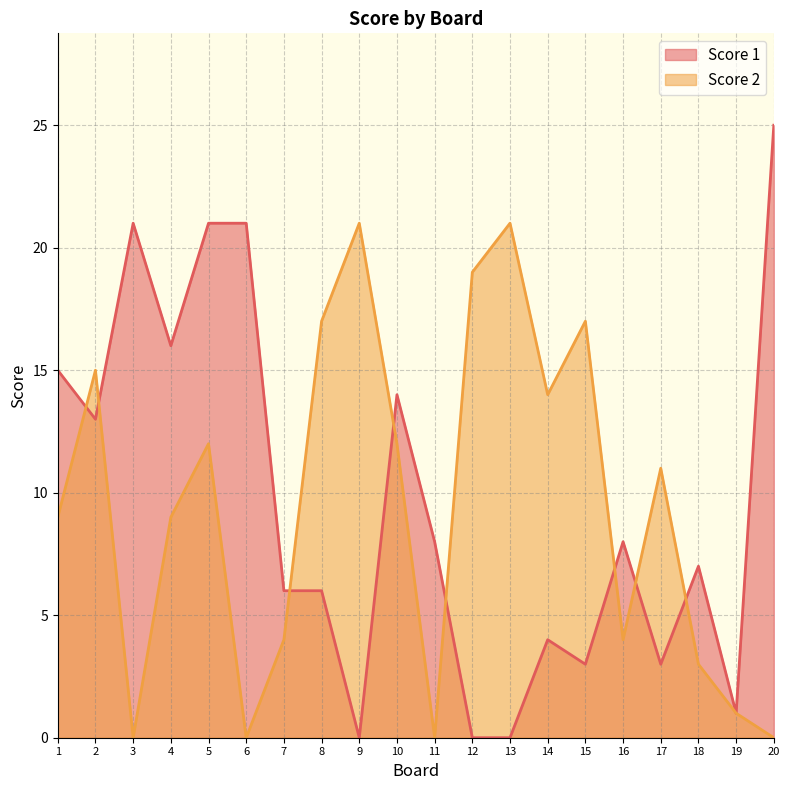

What is the difference between the highest and lowest values at 18?

4